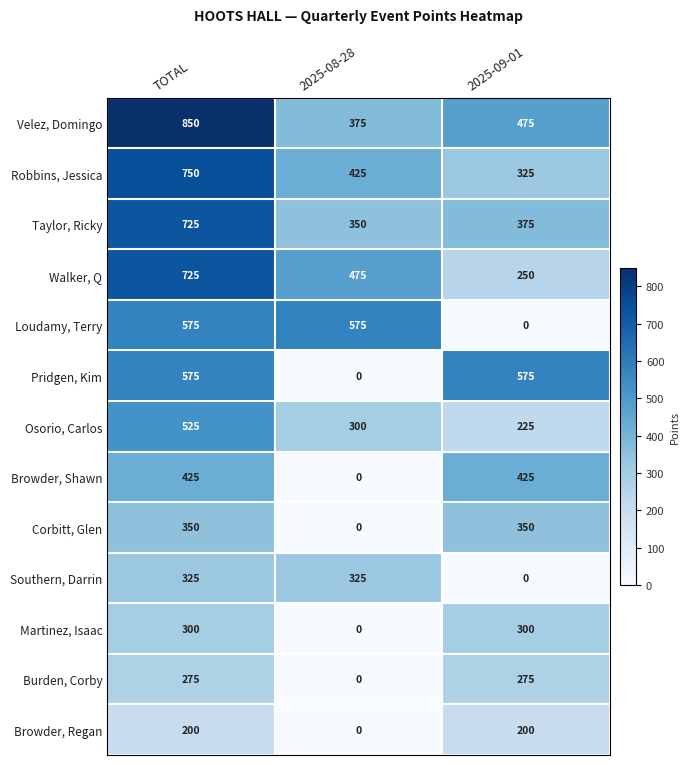

Is the value of Pridgen, Kim at 2025-08-28 greater than the value of Martinez, Isaac at TOTAL?

No